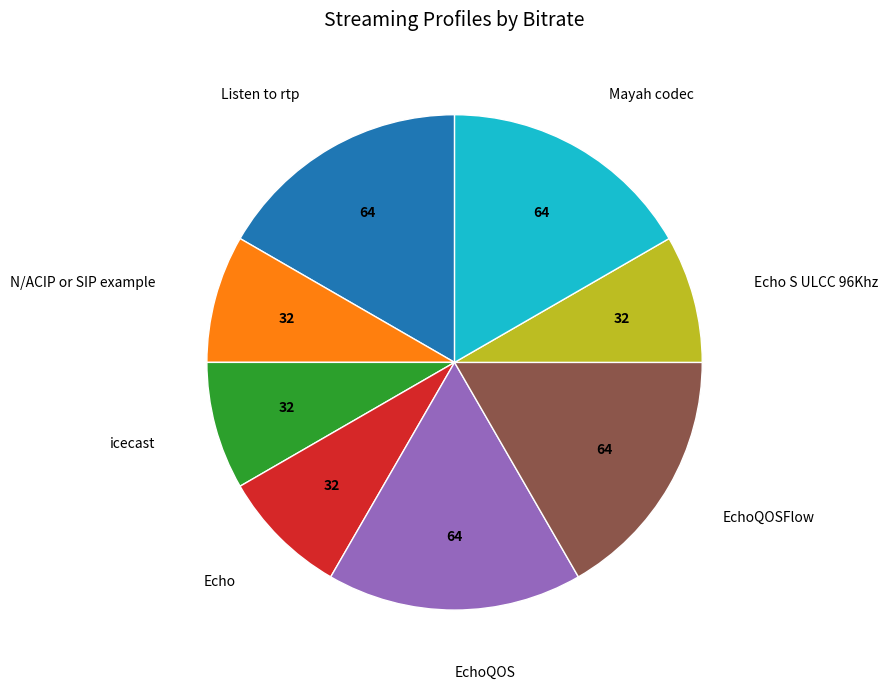

What is the ratio of the value at Echo S ULCC 96Khz to the value at EchoQOS?

0.5